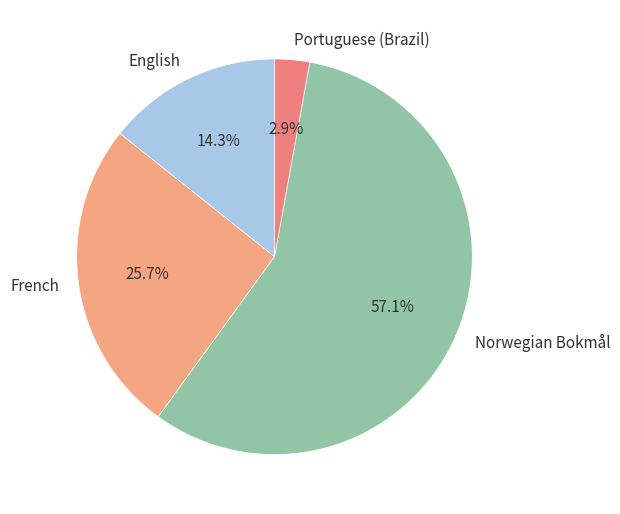

What portion of the pie excludes French?

74.3%